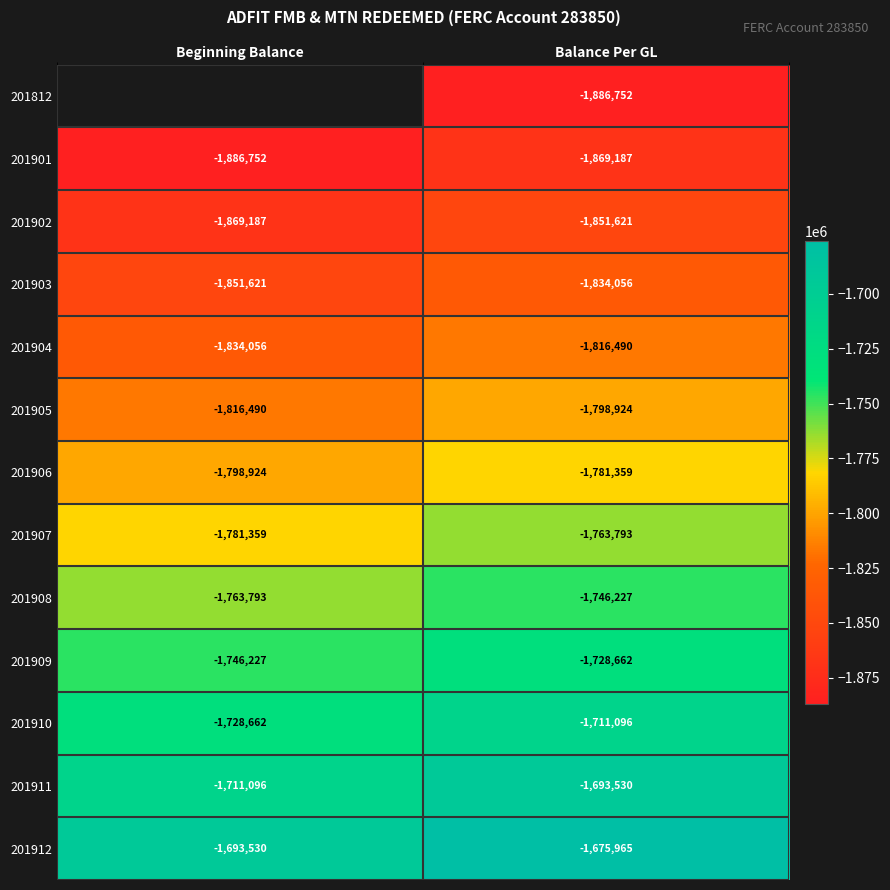

At which label does 201911 reach its minimum?

Beginning Balance